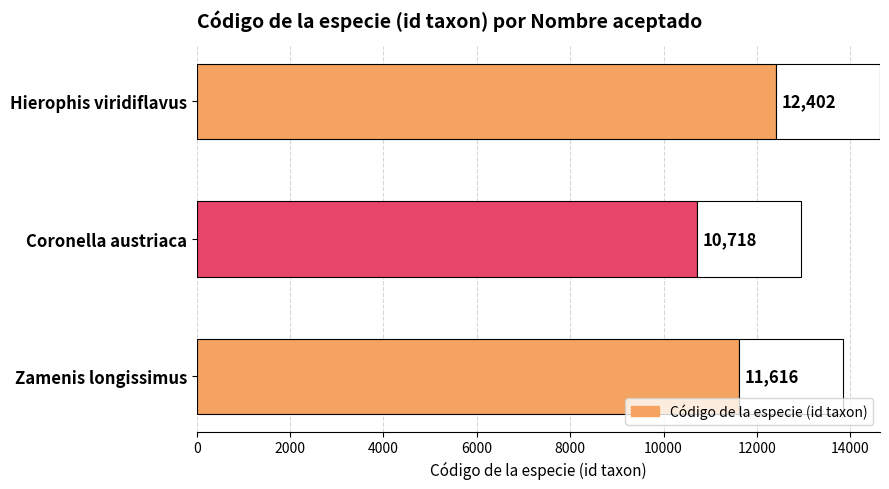

Rank the categories by value from lowest to highest.

Coronella austriaca, Zamenis longissimus, Hierophis viridiflavus